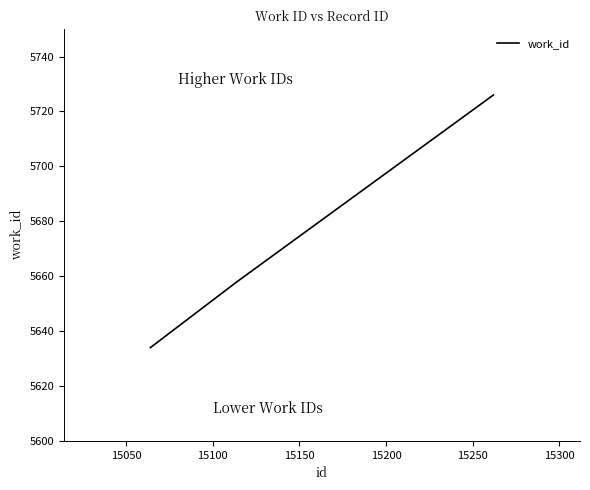

How many values are below 5658?

1